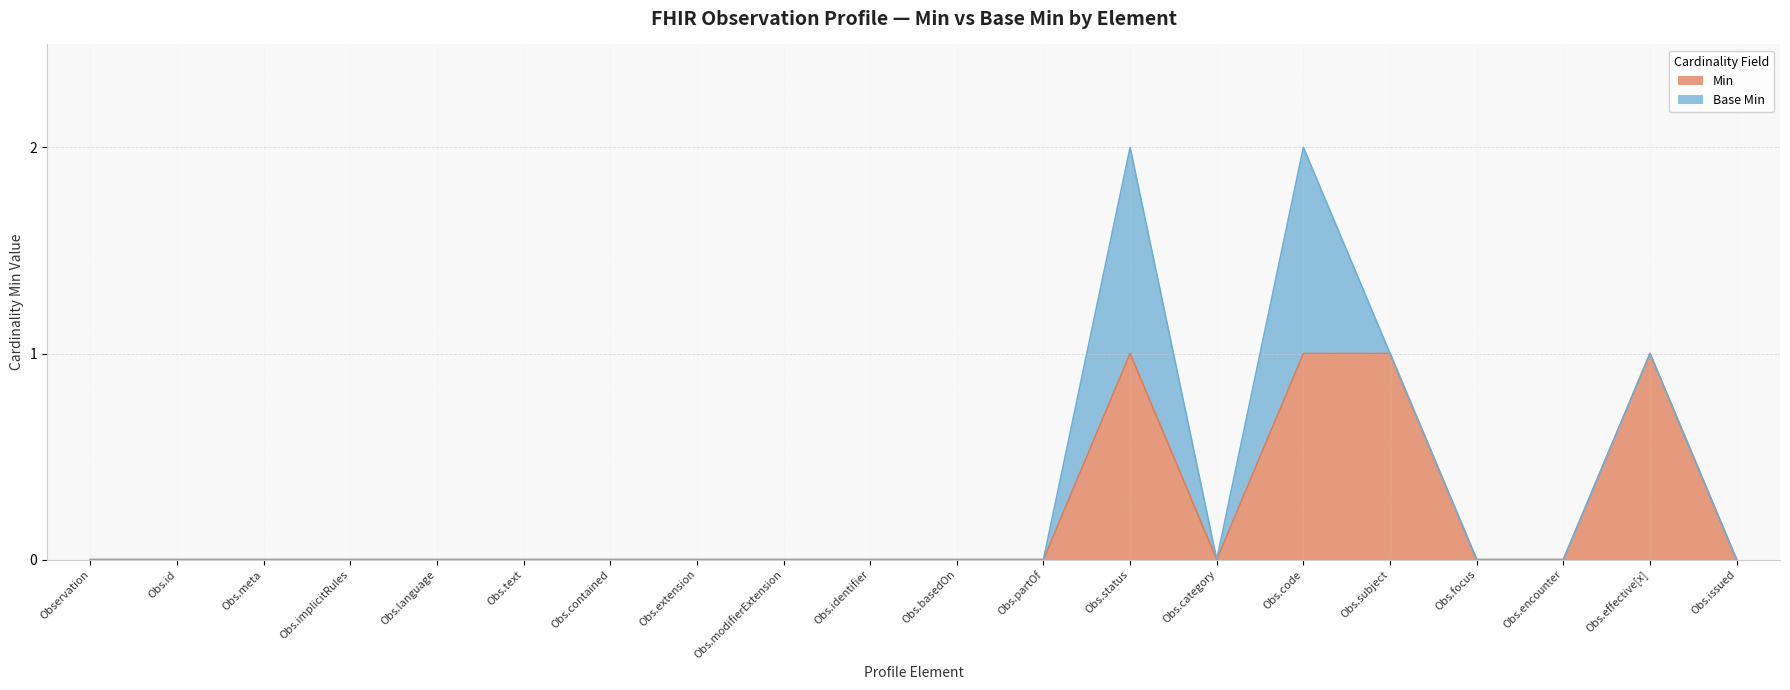

What position from the right is Obs.effective[x]?

2